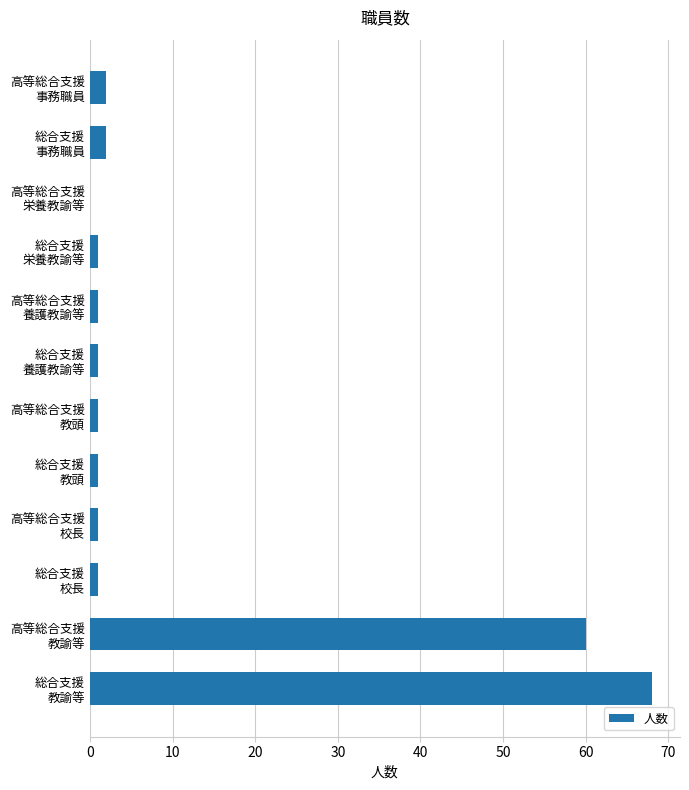

What is the maximum value shown in the chart?

68